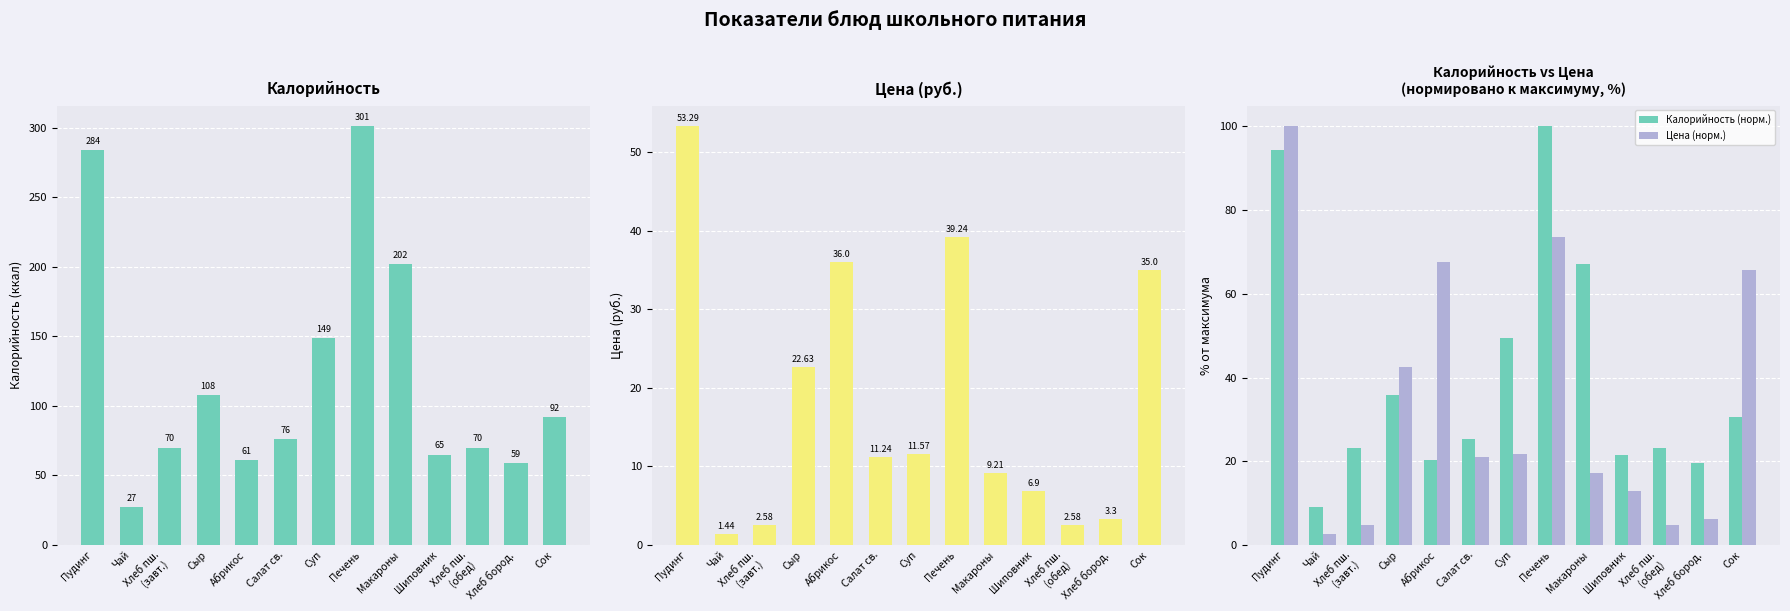

At which label is Цена (норм.) closest to 51?

Сыр